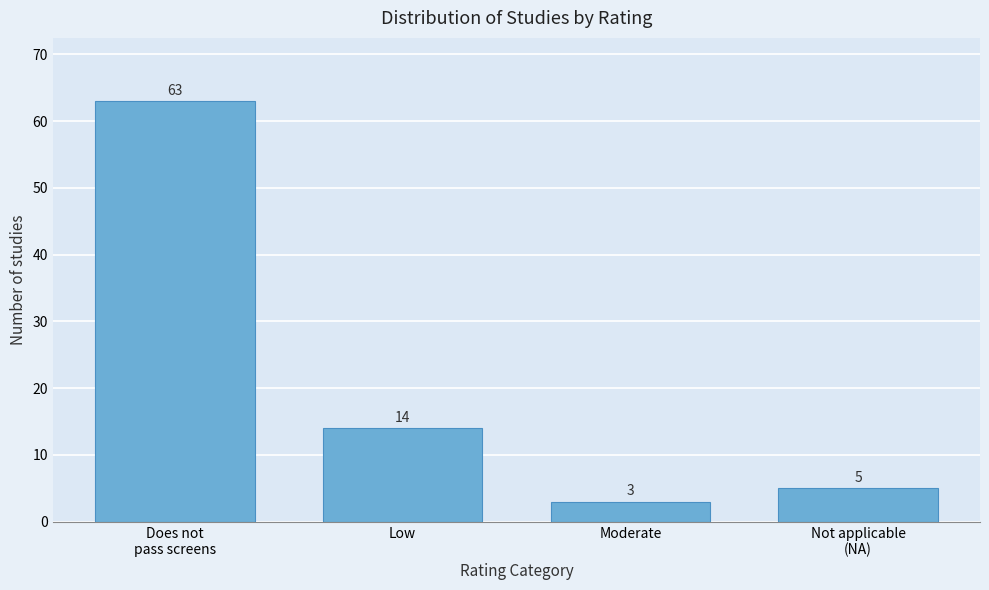

Reading left to right, what are all the values shown in this chart?

63	14	3	5